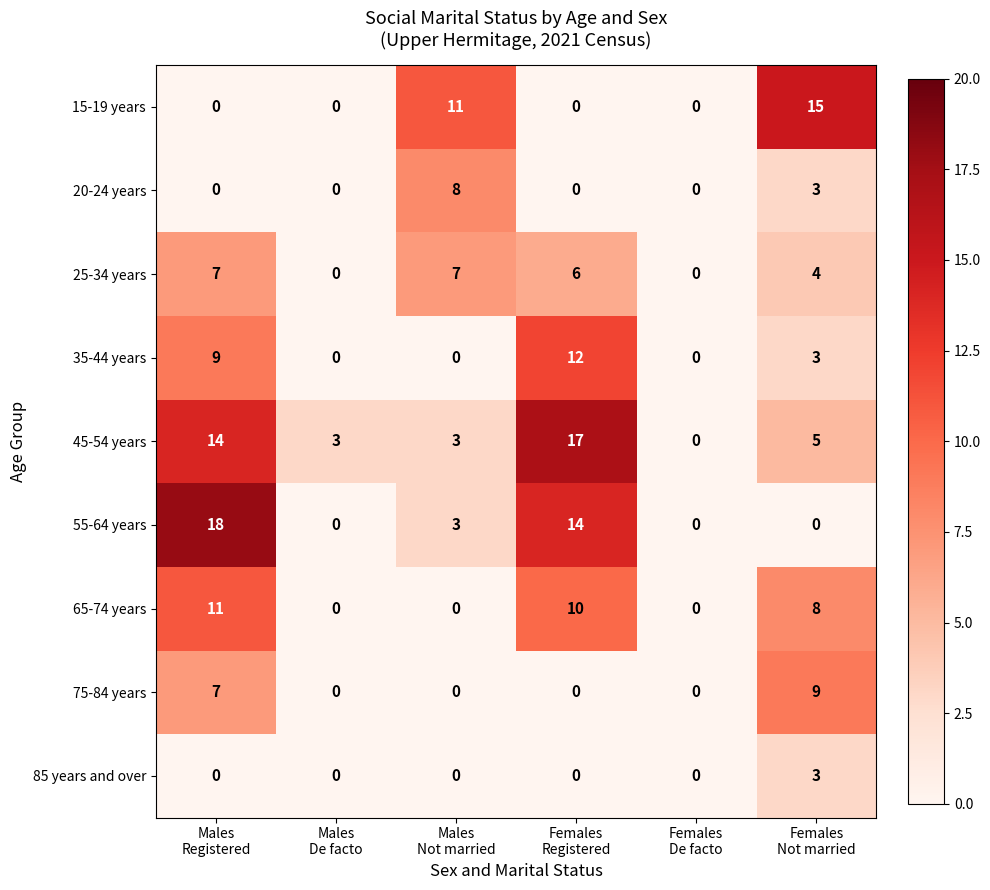

At which category does the chart reach its peak across all series?

Males
Registered